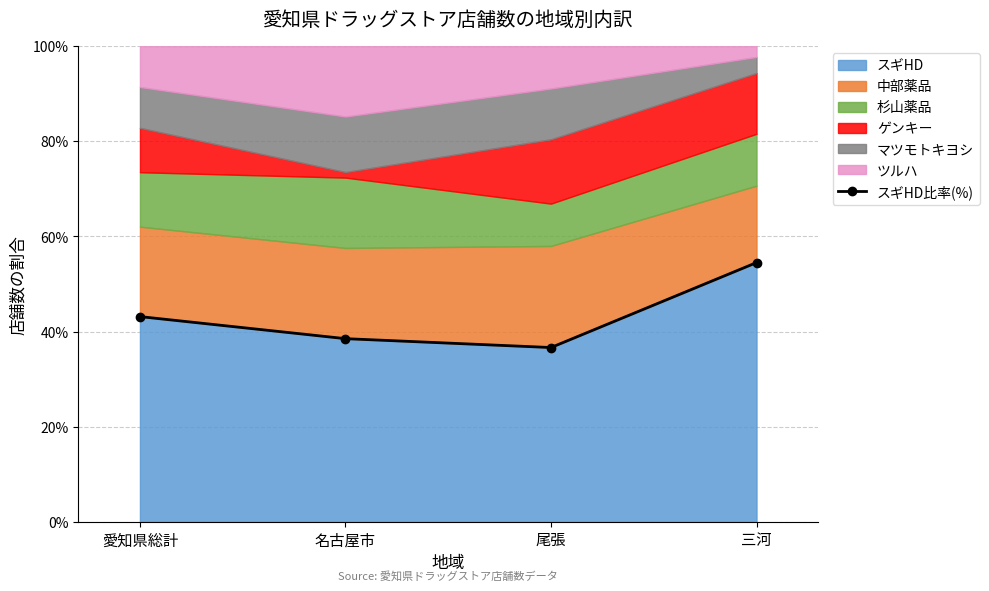

List the labels in order of value, smallest first.

尾張, 名古屋市, 愛知県総計, 三河